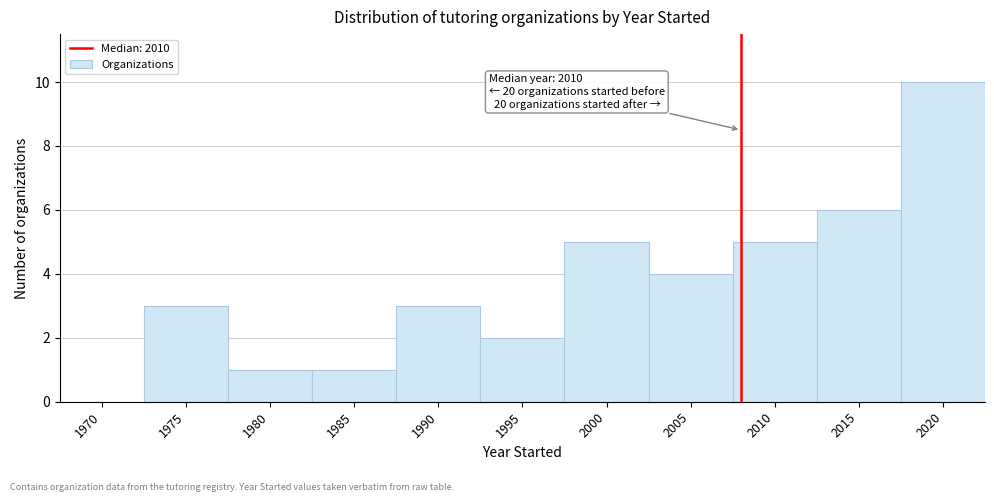

Reading right to left, extract all data points from this chart.

2020=10	2015=6	2010=5	2005=4	2000=5	1995=2	1990=3	1985=1	1980=1	1975=3	1970=0